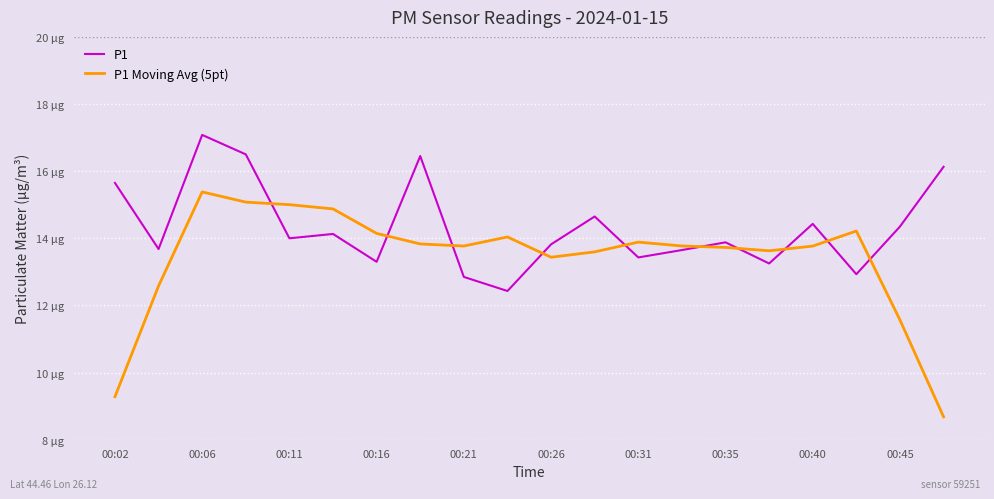

Does the chart display data point markers on the line(s)?

No